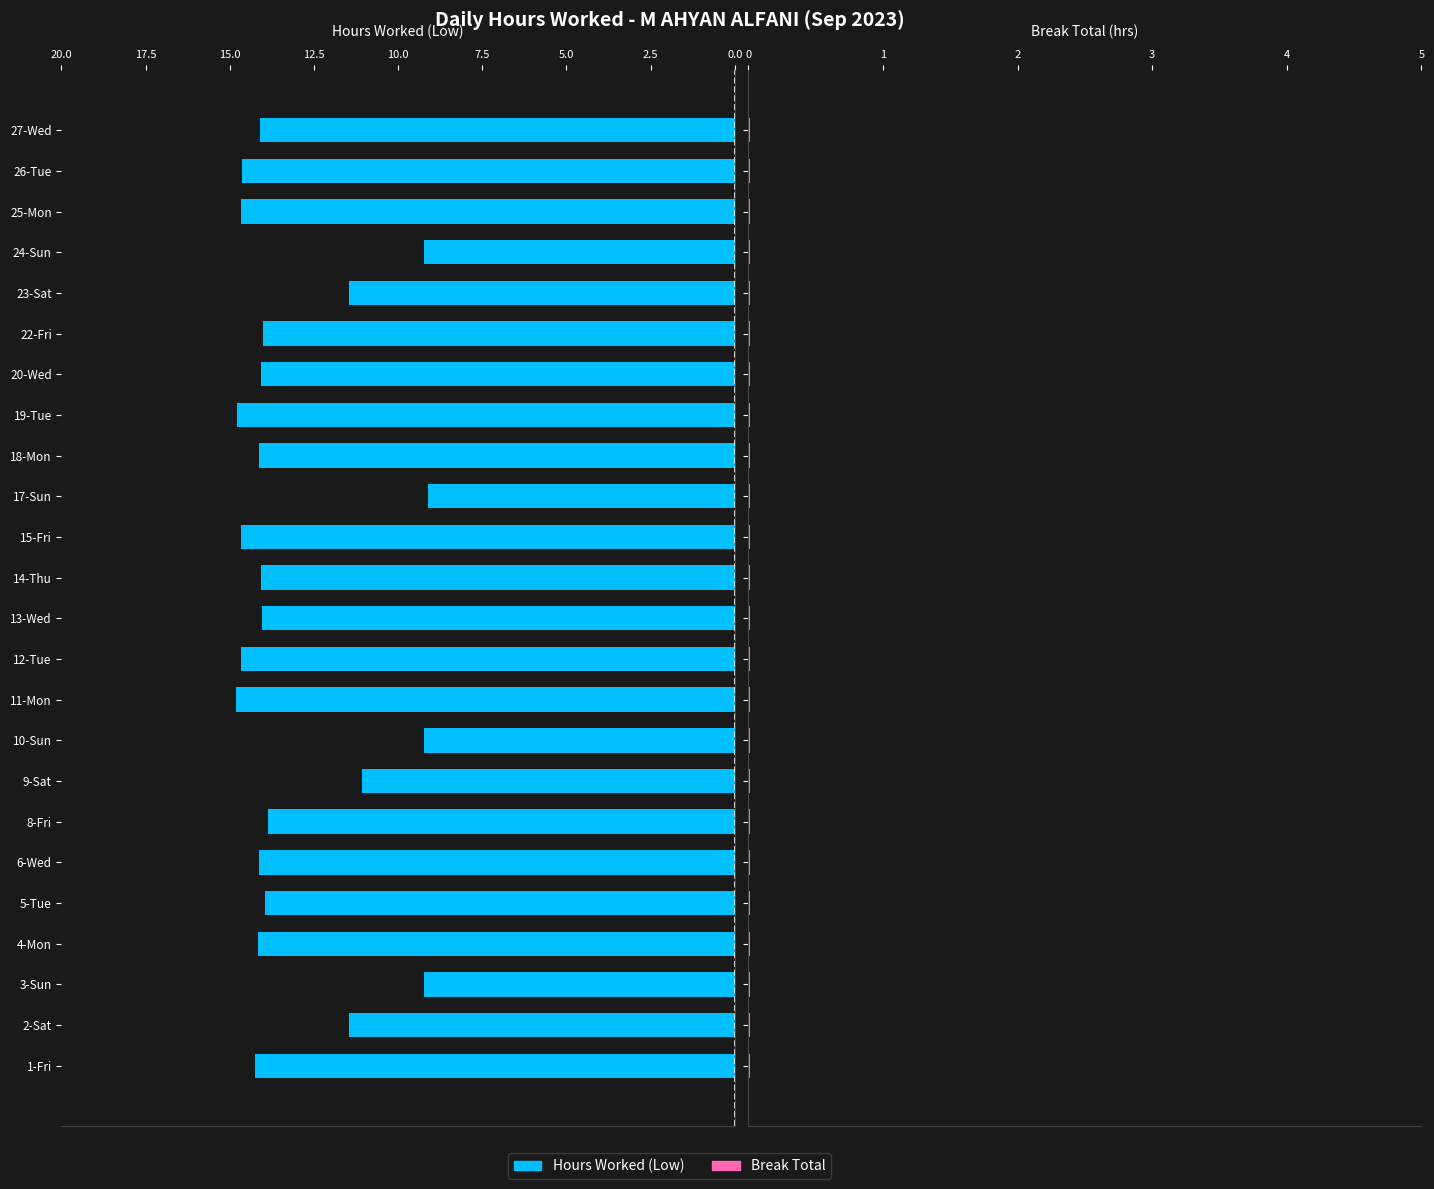

Which series has the largest total across all categories?

Hours Worked (Low)